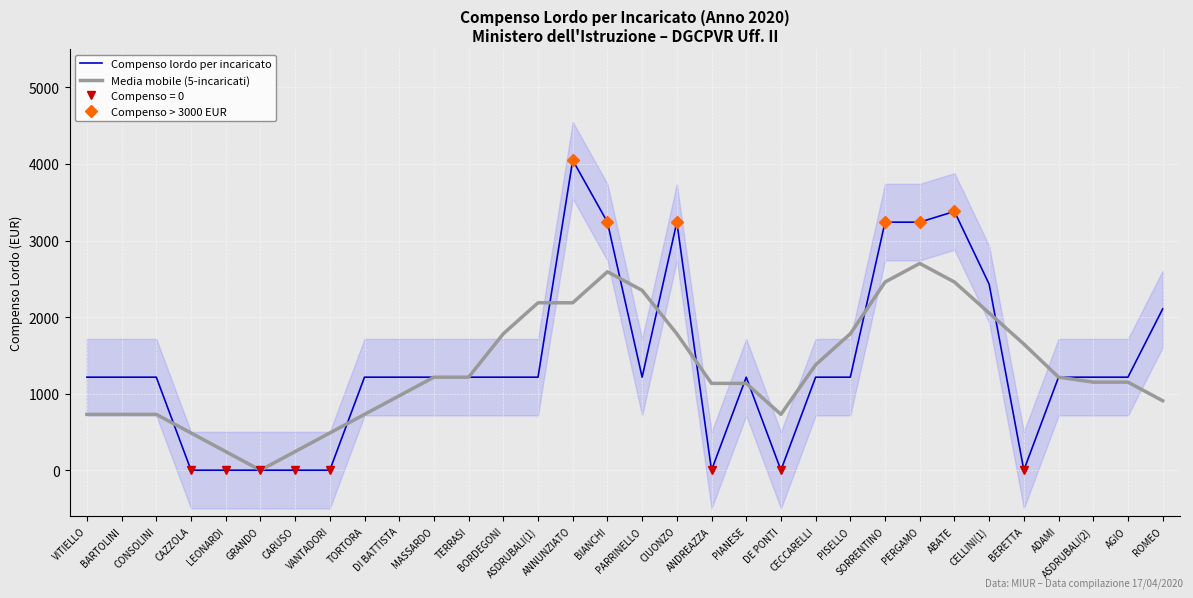

What is the change in value from GRANDO to AGIO?

+1215